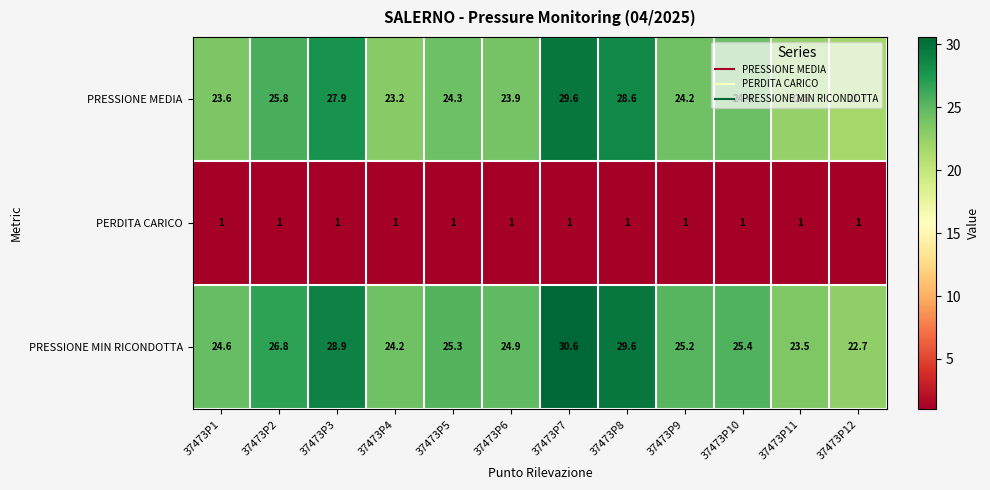

What is the minimum value for PRESSIONE MIN RICONDOTTA?

22.7